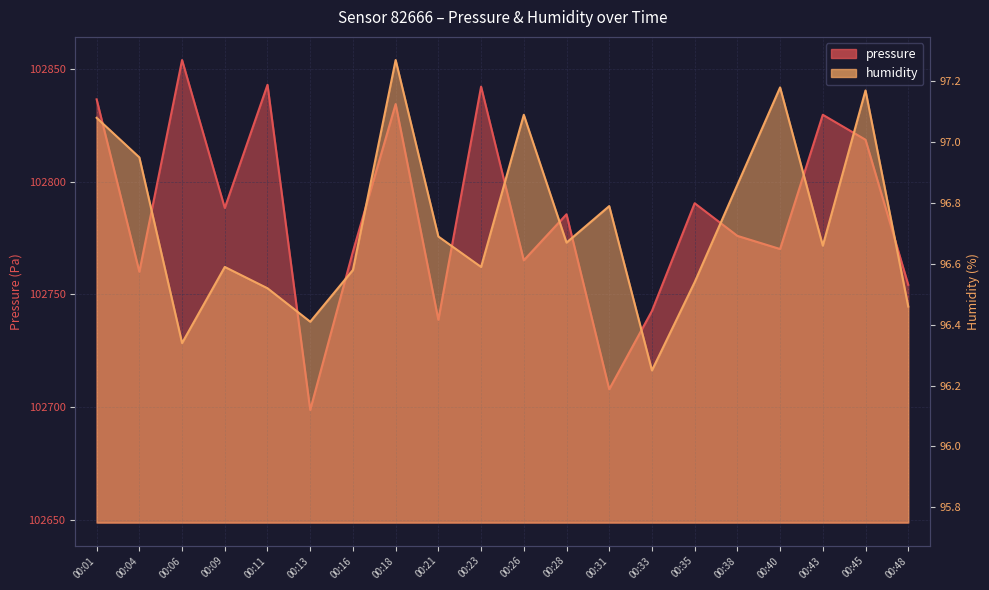

List the series in order of their overall mean, lowest first.

humidity, pressure